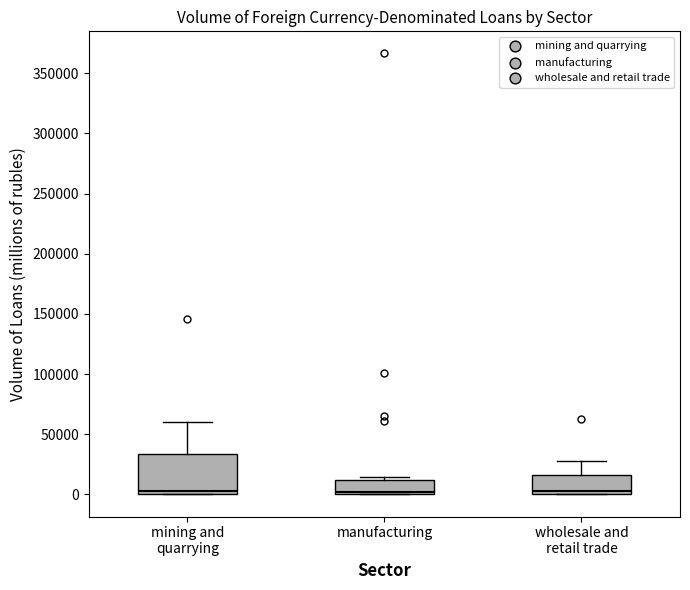

Reading left to right, read every box against the y-axis: the position of its median line, the range the box covers, and the ends of its whiskers. The values are not printed on the chart, so give them approximately, as read against the axis.

mining and quarrying: median 5000, box 0 to 35000, whiskers 0 to 60000
manufacturing: median 0 (just above the box's lower edge), box 0 to 10000, whiskers 0 to 15000
wholesale and retail trade: median 5000, box 0 to 15000, whiskers 0 to 30000